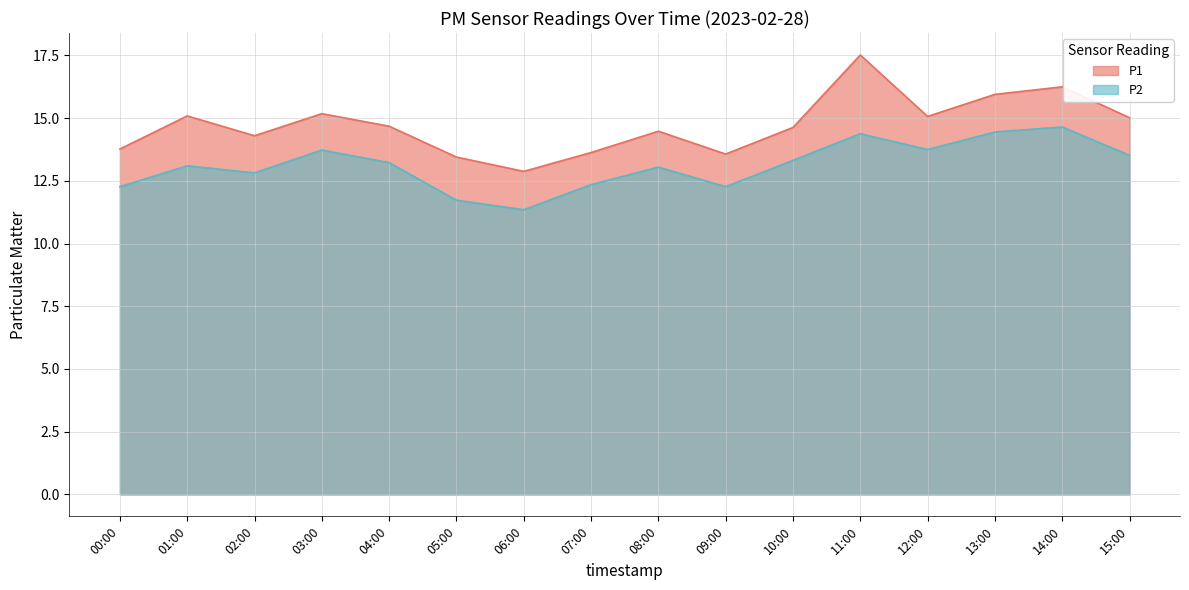

Reading left to right, list all the values displayed in this chart.

P1: 13.8	15.1	14.3	15.2	14.7	13.4	12.9	13.6	14.5	13.6	14.6	17.5	15.1	15.9	16.2	15.0
P2: 12.3	13.1	12.8	13.7	13.2	11.7	11.3	12.3	13.1	12.3	13.3	14.4	13.8	14.4	14.7	13.5